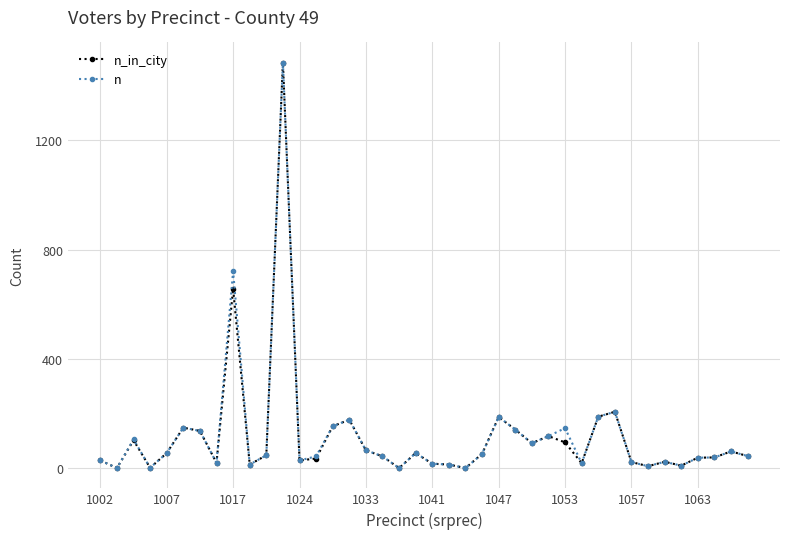

True or false: n has more than 1 points higher than both neighbors.

True